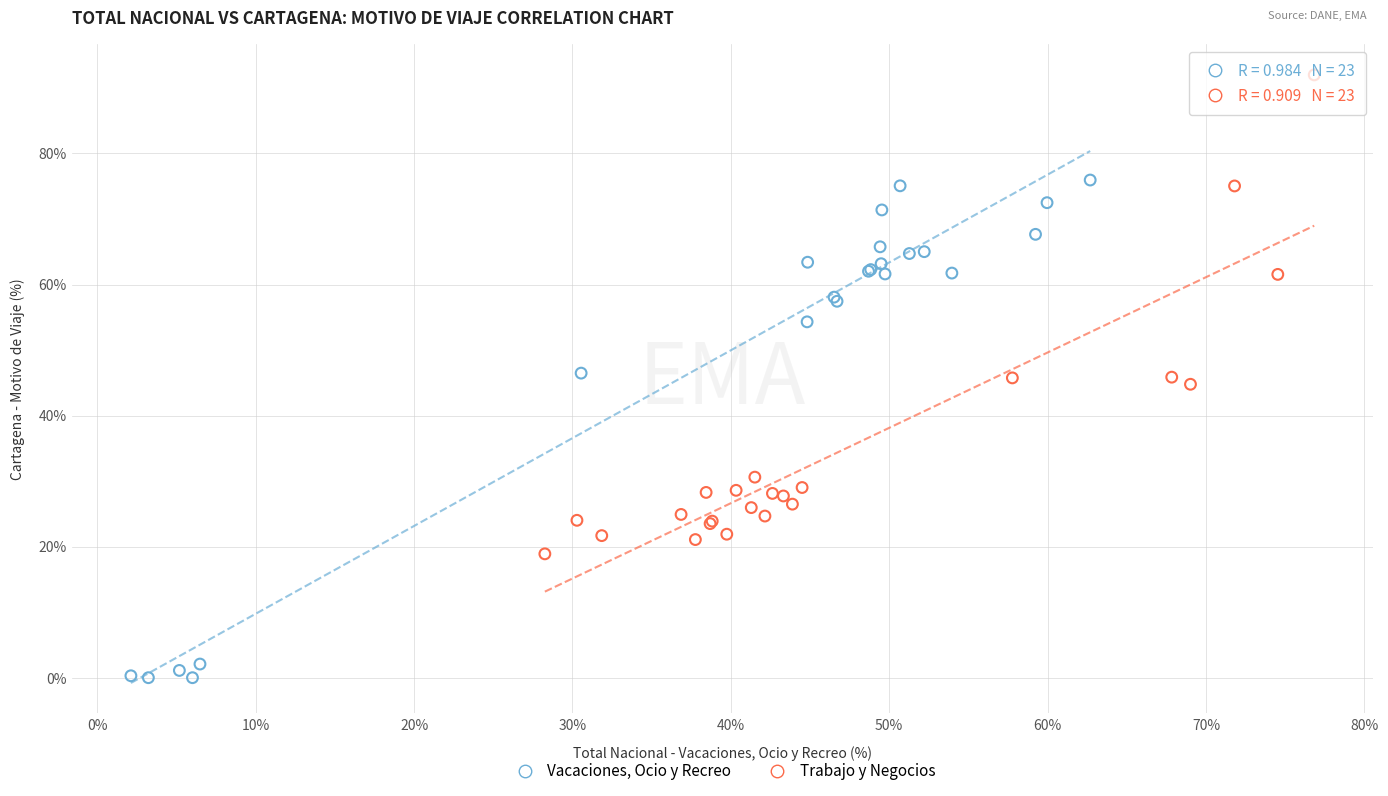

Which series has the largest Y range (max minus min)?

Vacaciones, Ocio y Recreo